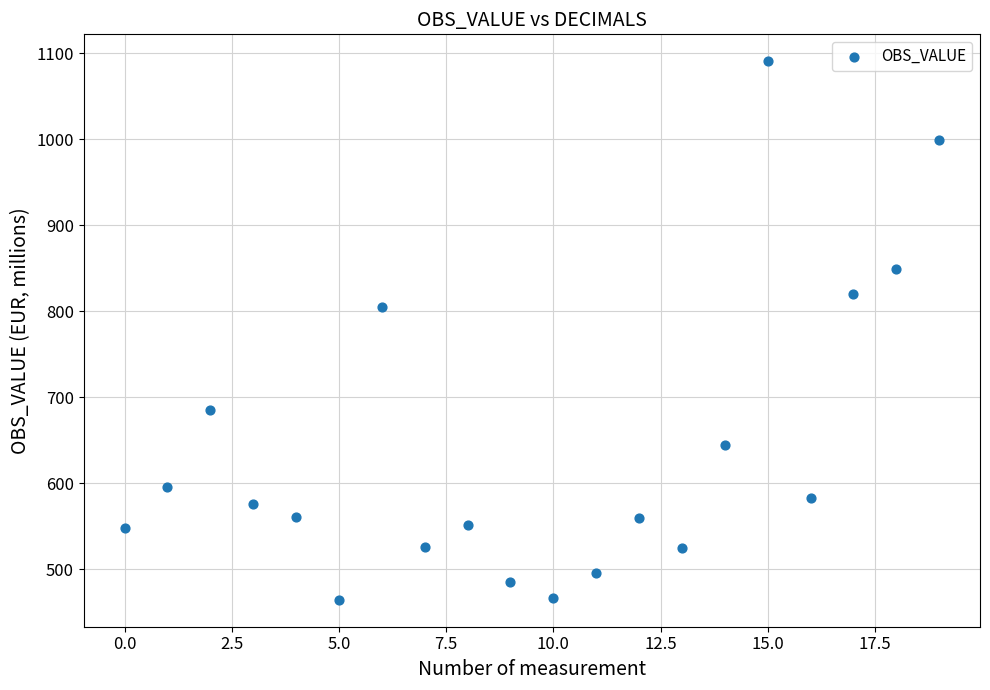

What Y value in the scatter plot is closest to 777?

804.6